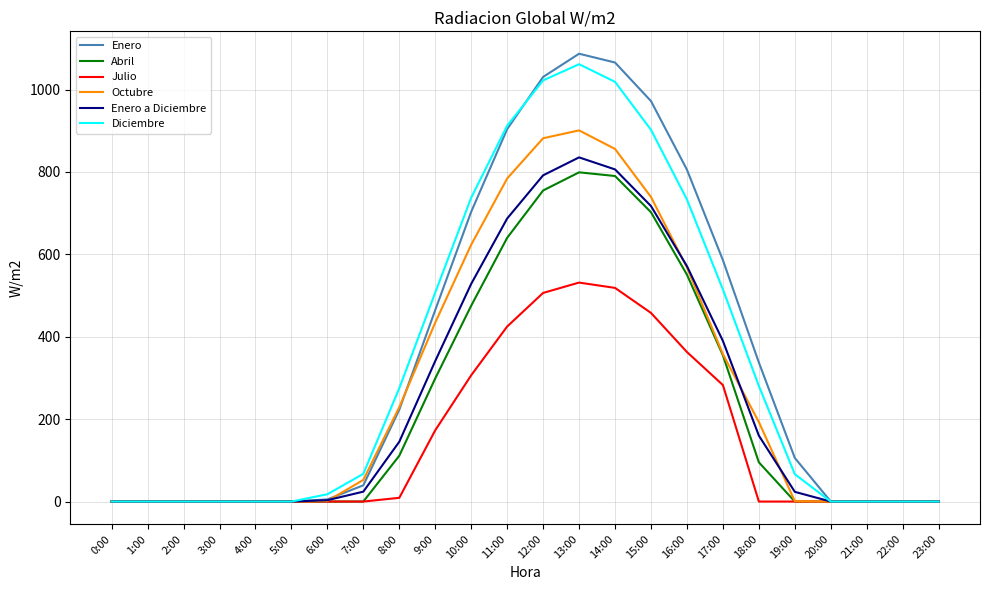

Which series has the largest range (max minus min)?

Enero